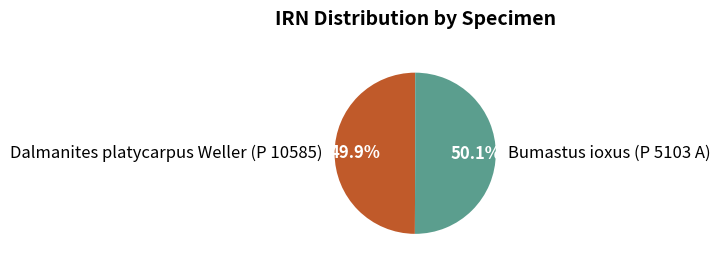

Approximately how many times larger is the value at Dalmanites platycarpus Weller (P 10585) compared to Bumastus ioxus (P 5103 A)?

1.0